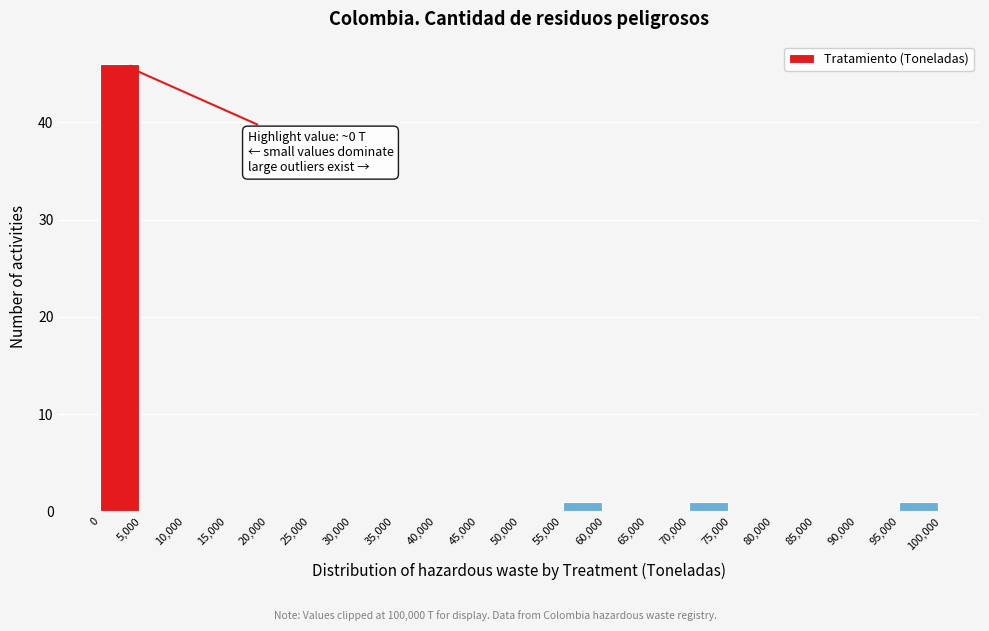

Over which range of the x-axis is the bar tallest?

0 to 5,000